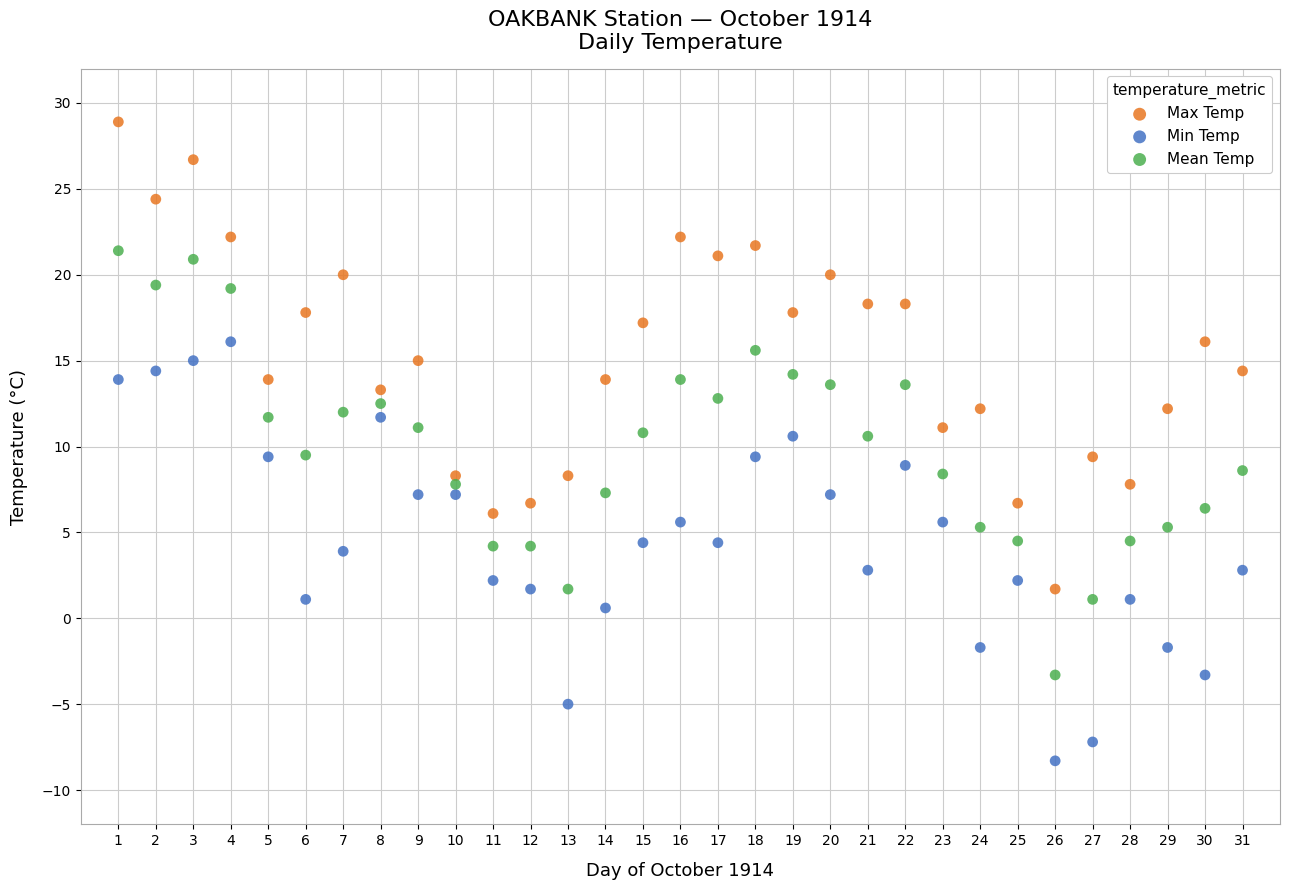

What are all the series names shown in the legend?

Max Temp, Min Temp, Mean Temp